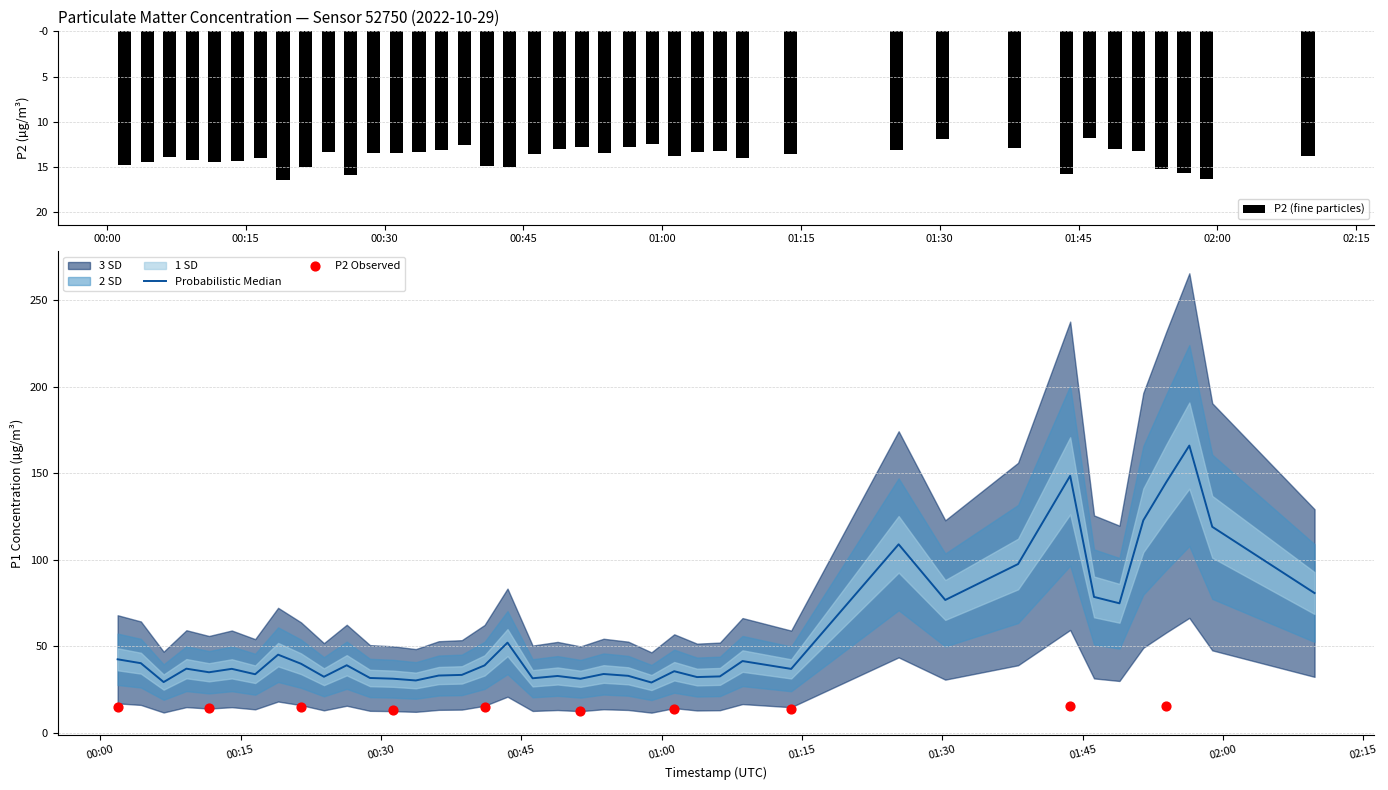

At how many categories does at least one series exceed 97?

7